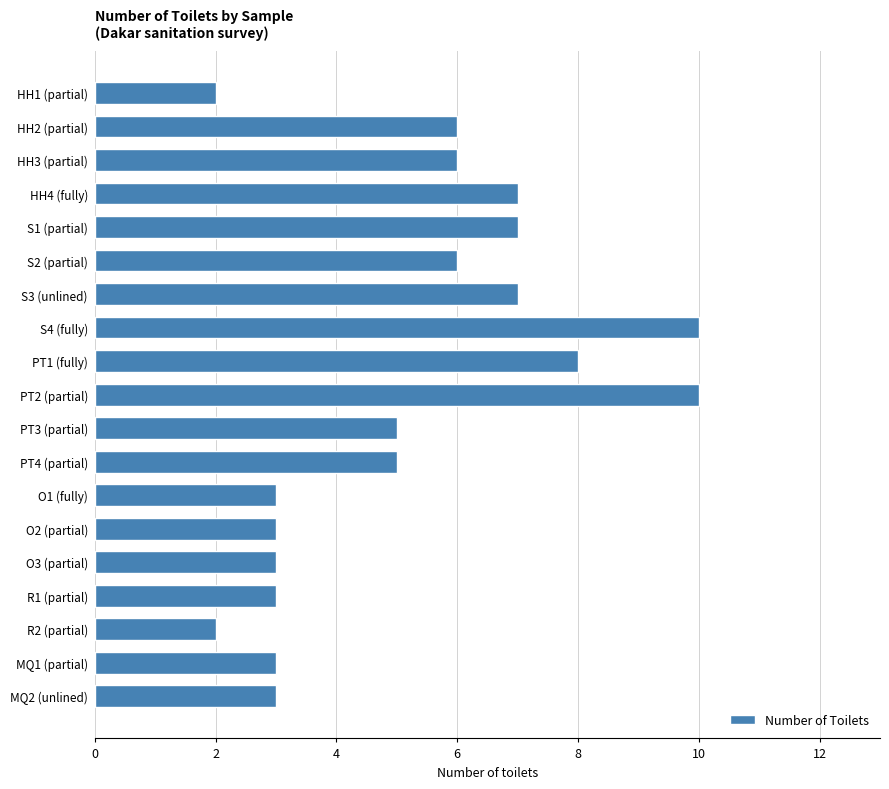

How many bars are there in total?

19